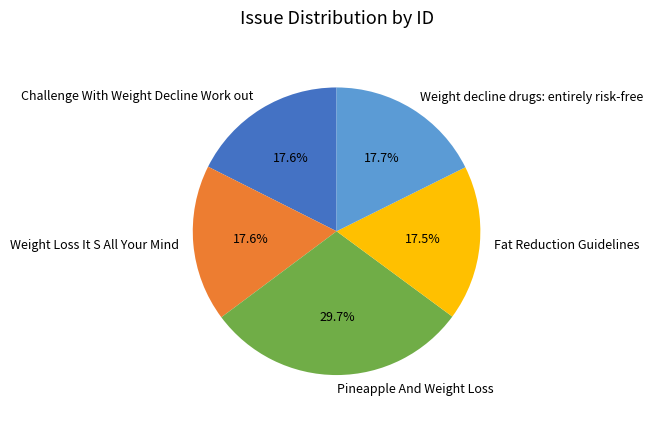

Approximately how many times larger is the value at Fat Reduction Guidelines compared to Weight Loss It S All Your Mind?

1.0